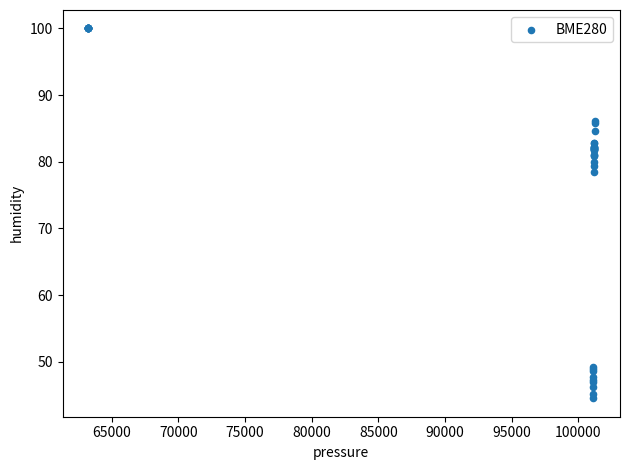

What Y value in the scatter plot is closest to 72?

78.5